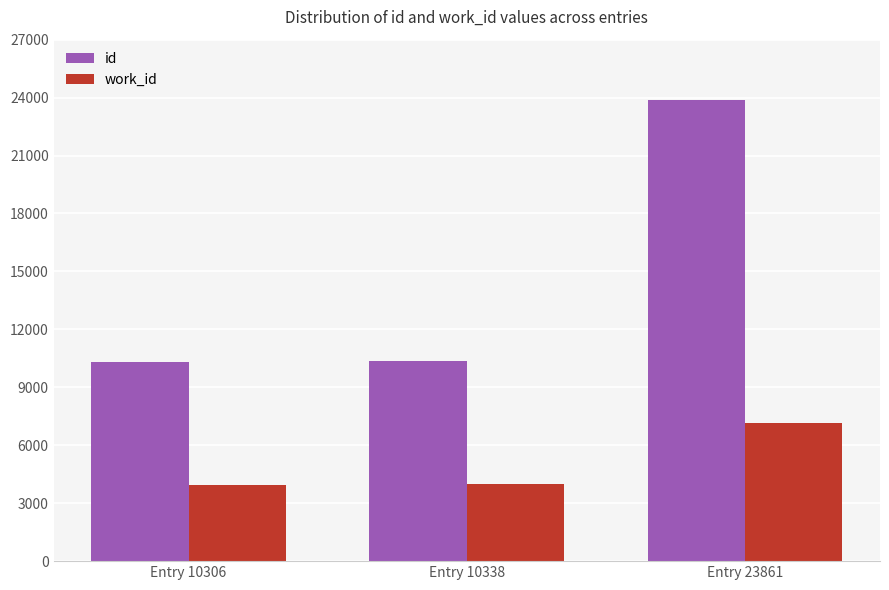

Where is work_id nearest to the value 5560?

Entry 10338